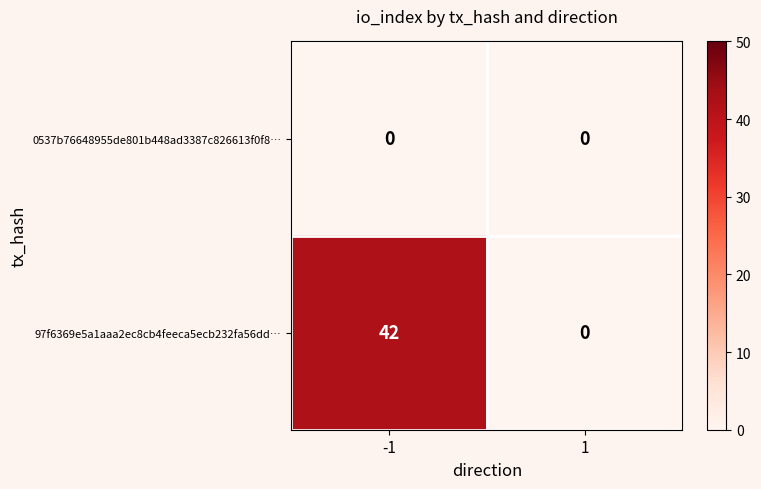

Is the value of 0537b76648955de801b448ad3387c826613f0f8… at 1 greater than the value of 97f6369e5a1aaa2ec8cb4feeca5ecb232fa56dd… at -1?

No